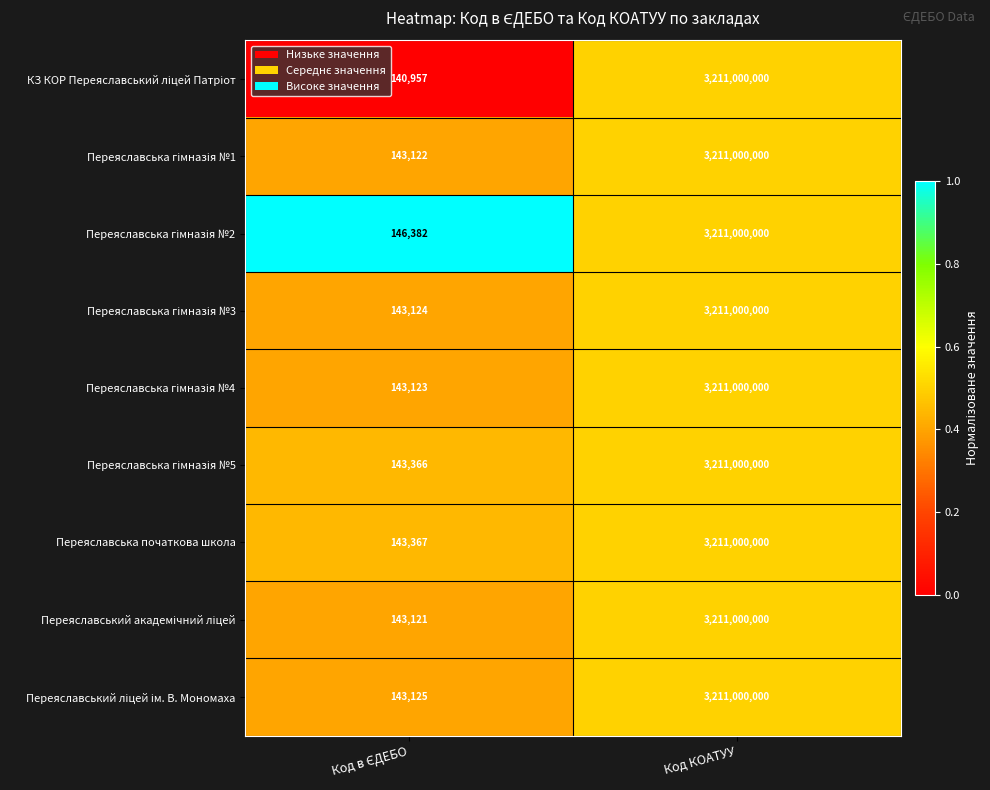

At which category is the sum across all series the highest?

Код КОАТУУ